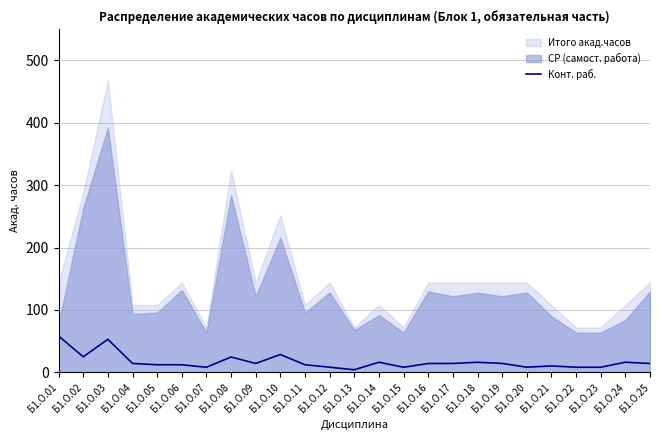

Reading left to right, what are all the values shown in this chart?

Б1.О.01=58.4	Б1.О.02=25.0	Б1.О.03=53.0	Б1.О.04=14.3	Б1.О.05=12.2	Б1.О.06=12.2	Б1.О.07=8.2	Б1.О.08=24.7	Б1.О.09=14.3	Б1.О.10=28.6	Б1.О.11=12.2	Б1.О.12=8.3	Б1.О.13=4.2	Б1.О.14=16.2	Б1.О.15=8.2	Б1.О.16=14.2	Б1.О.17=14.3	Б1.О.18=16.2	Б1.О.19=14.3	Б1.О.20=8.3	Б1.О.21=10.3	Б1.О.22=8.2	Б1.О.23=8.2	Б1.О.24=16.4	Б1.О.25=14.2